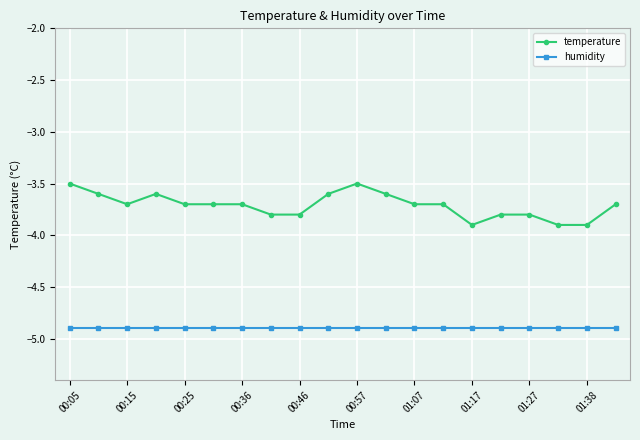

What is the value of the temperature point at the 12th from the left?

-3.6